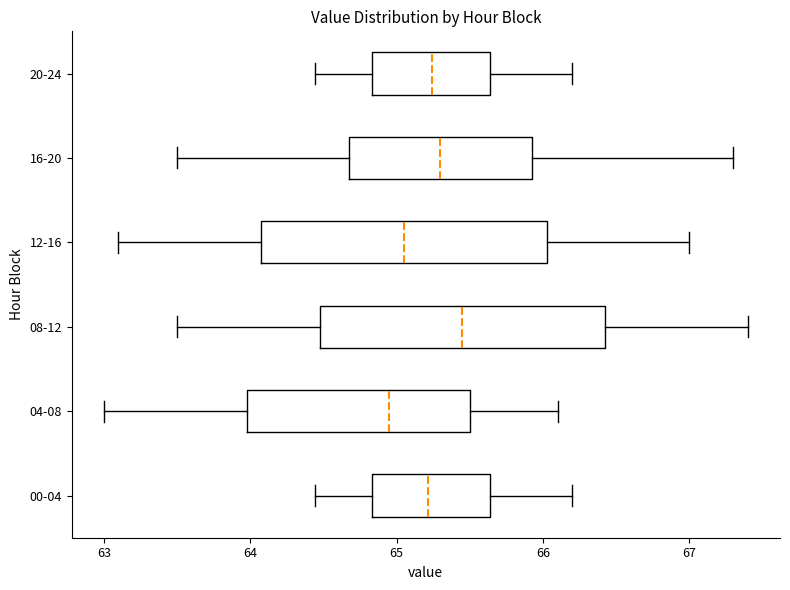

Reading bottom to top, read every box against the x-axis: the position of its median line, the range the box covers, and the ends of its whiskers. The values are not printed on the chart, so give them approximately, as read against the axis.

00-04: median 65.2, box 64.8 to 65.6, whiskers 64.4 to 66.2
04-08: median 65.0, box 64.0 to 65.5, whiskers 63.0 to 66.1
08-12: median 65.5, box 64.5 to 66.4, whiskers 63.5 to 67.4
12-16: median 65.1, box 64.1 to 66.0, whiskers 63.1 to 67.0
16-20: median 65.3, box 64.7 to 65.9, whiskers 63.5 to 67.3
20-24: median 65.2, box 64.8 to 65.6, whiskers 64.4 to 66.2